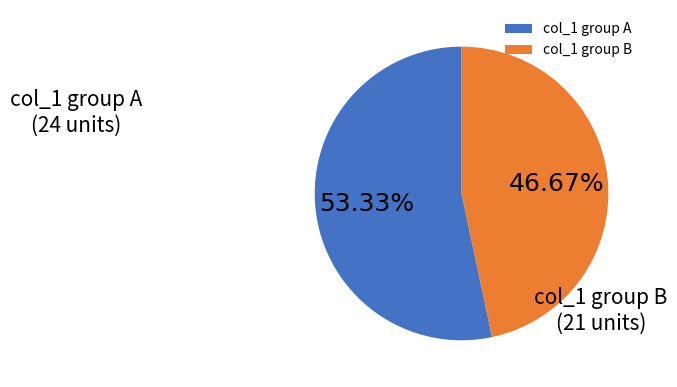

Does any single category account for the majority?

Yes